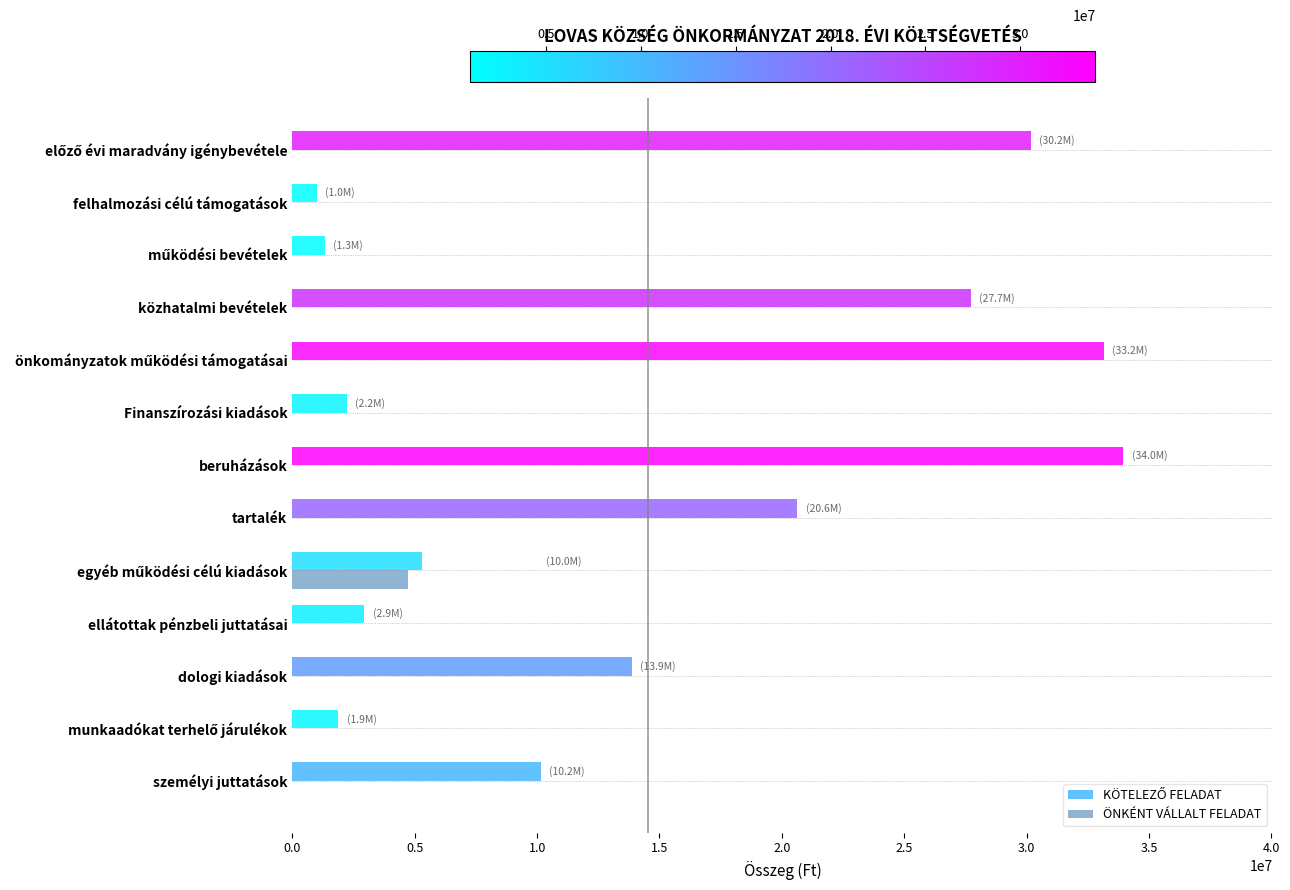

Which category has the highest value across all series?

beruházások